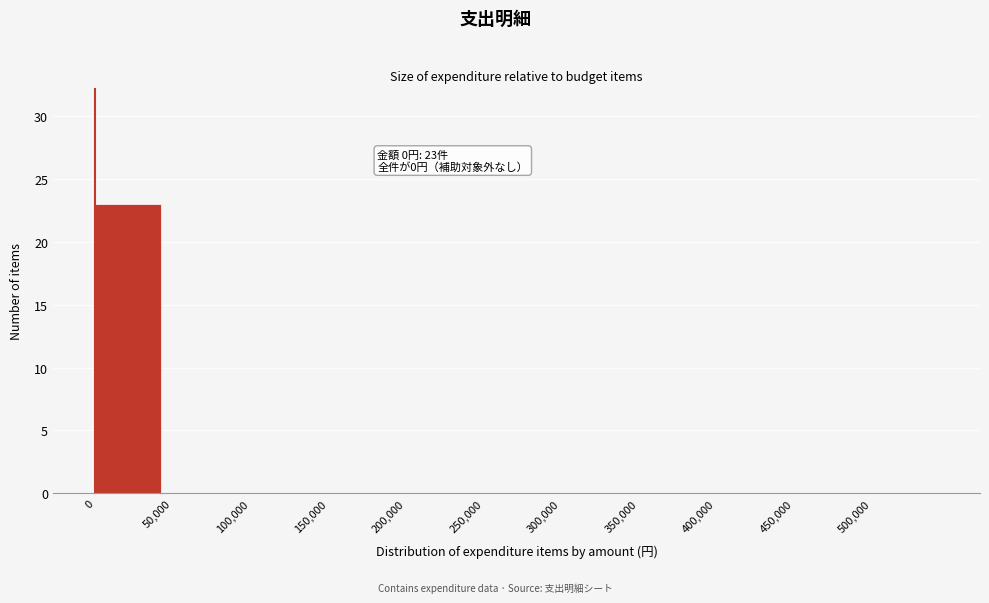

Which range on the x-axis has the tallest bar?

0 to 50000